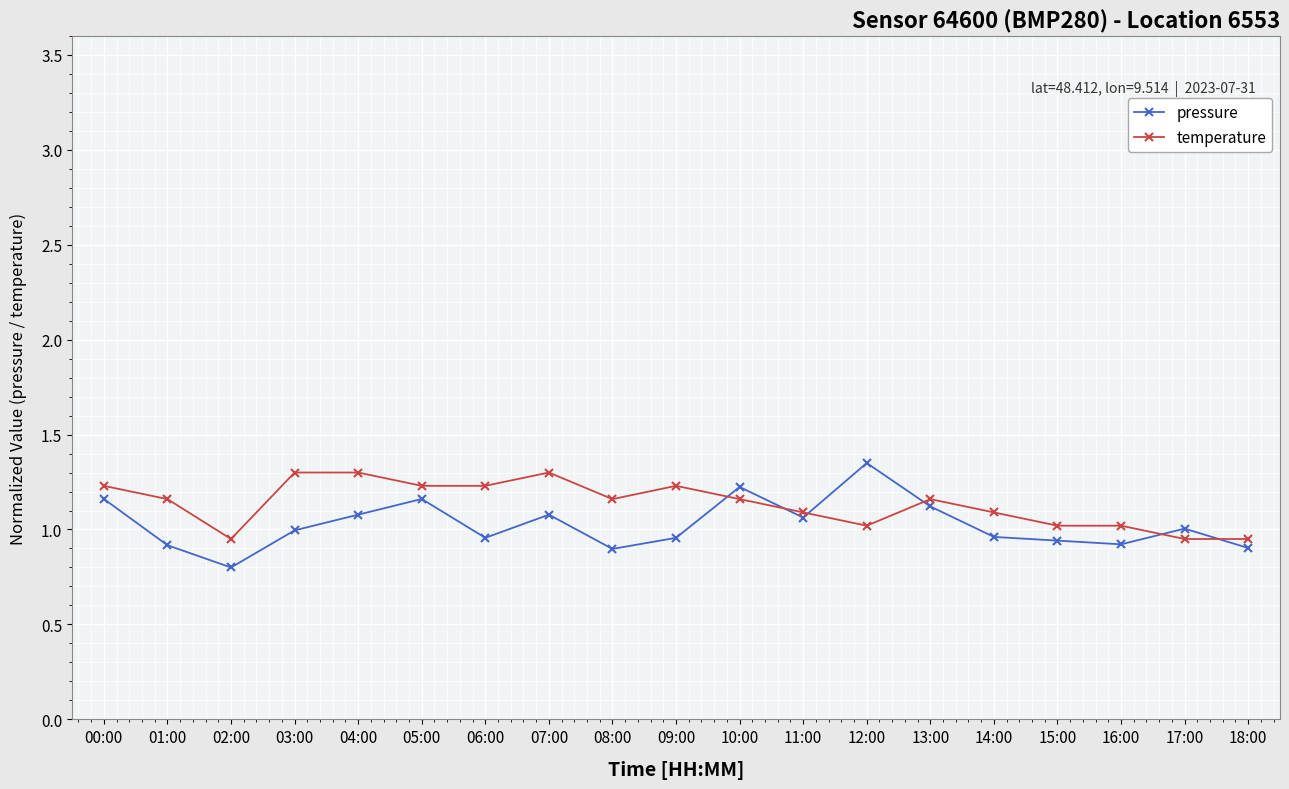

The temperature series shows 1.9 at 11:00. True or false?

False